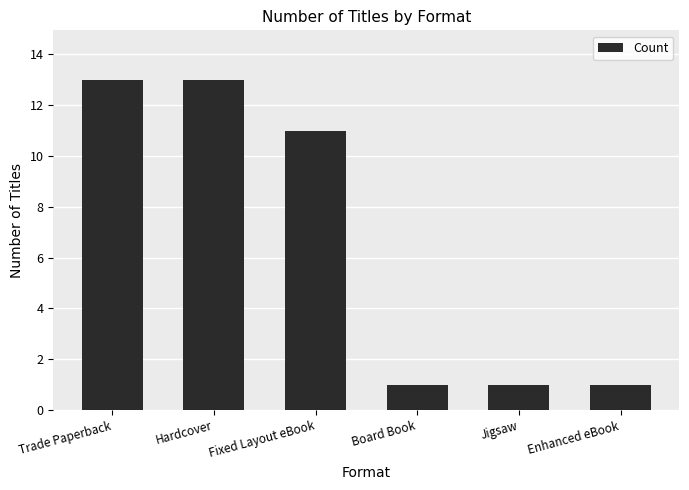

What is the sum of all values?

40